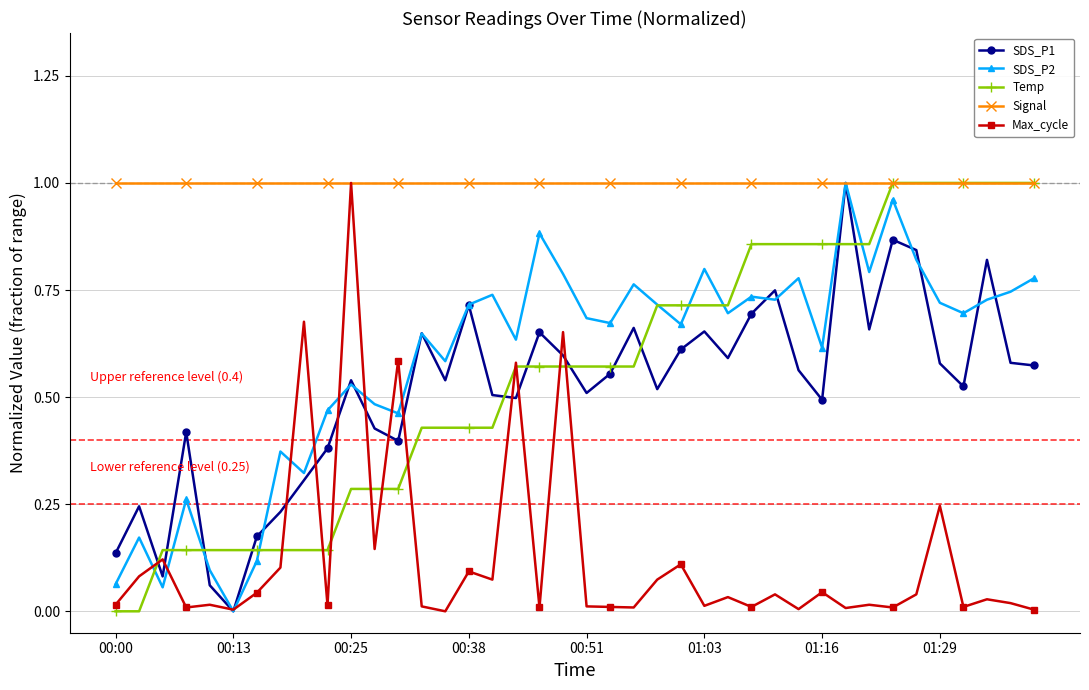

Which series has the largest total across all categories?

Signal